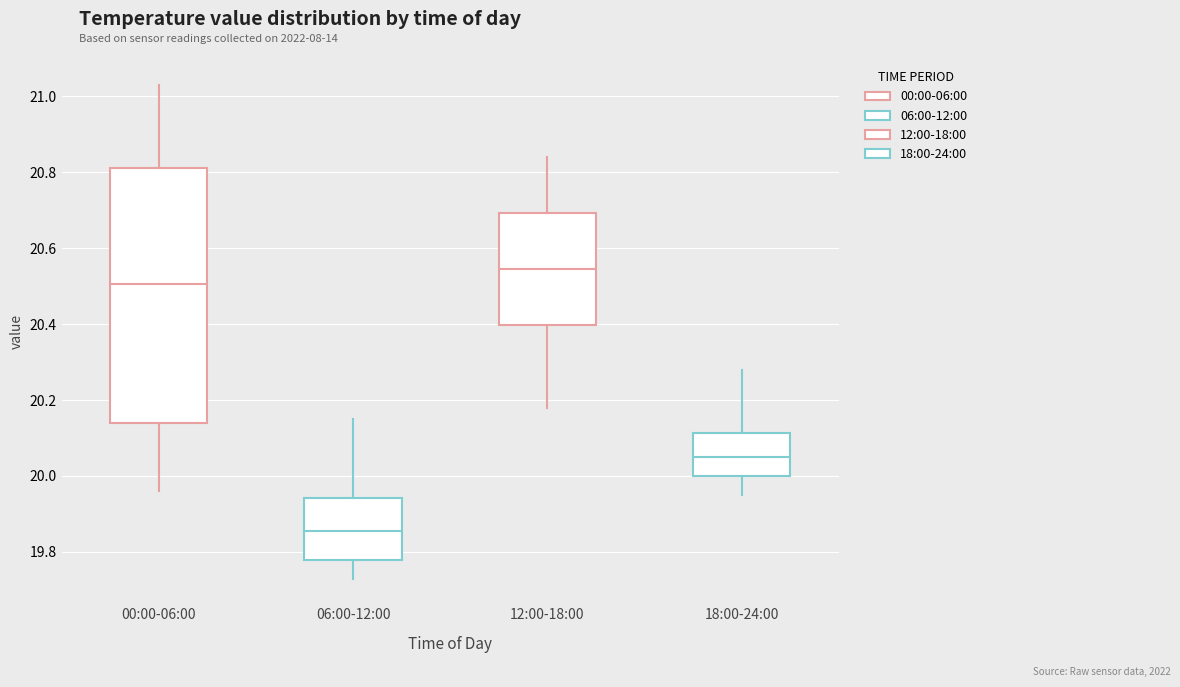

Reading left to right, transcribe this box plot: for each box, give where its median line is, the range the box spans, and where its two whiskers end, as read against the y-axis. The values are not printed on the chart, so give them approximately, as read against the axis.

00:00-06:00: median 20.50, box 20.14 to 20.82, whiskers 19.96 to 21.04
06:00-12:00: median 19.86, box 19.78 to 19.94, whiskers 19.74 to 20.16
12:00-18:00: median 20.54, box 20.40 to 20.70, whiskers 20.18 to 20.84
18:00-24:00: median 20.06, box 20.00 to 20.12, whiskers 19.96 to 20.28